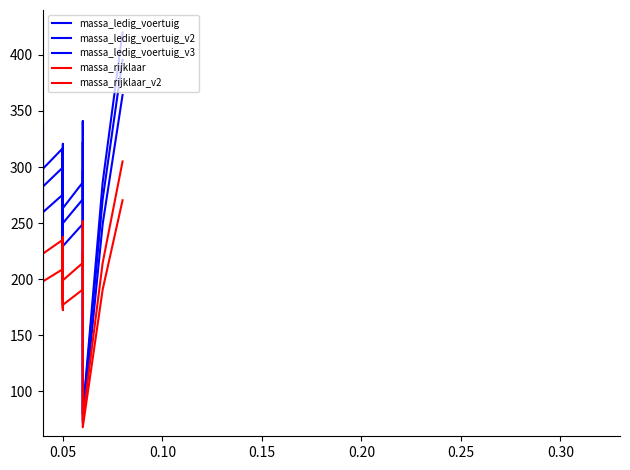

True or false: massa_rijklaar_v2 has a value of 85.2 at 0.05.

False